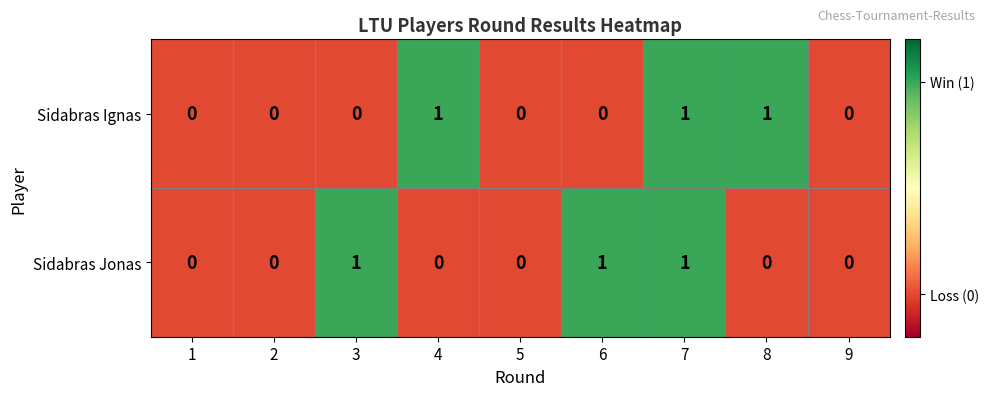

Reading right to left, what are all the values shown in this chart?

Sidabras Ignas: 0	1	1	0	0	1	0	0	0
Sidabras Jonas: 0	0	1	1	0	0	1	0	0